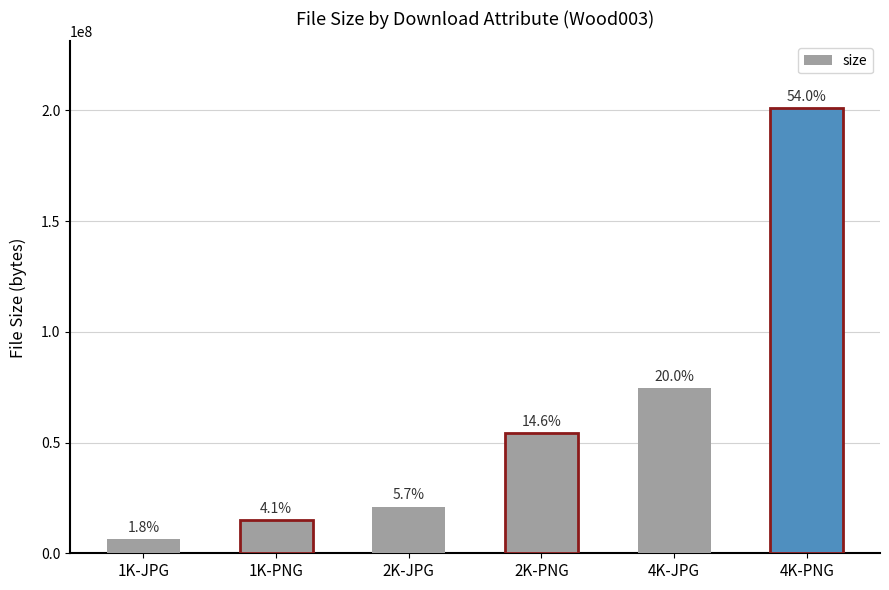

Rank the categories by value from highest to lowest.

4K-PNG, 4K-JPG, 2K-PNG, 2K-JPG, 1K-PNG, 1K-JPG